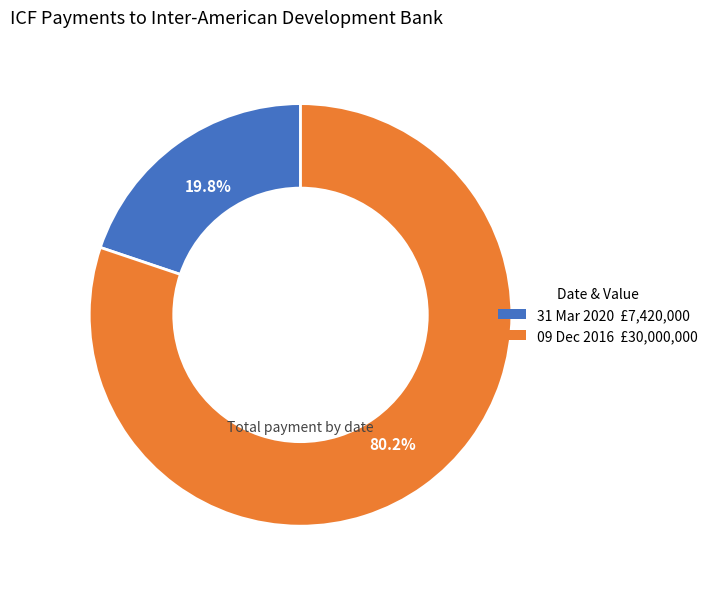

What is the ratio of the value at 31 Mar 2020 to the value at 09 Dec 2016?

0.2